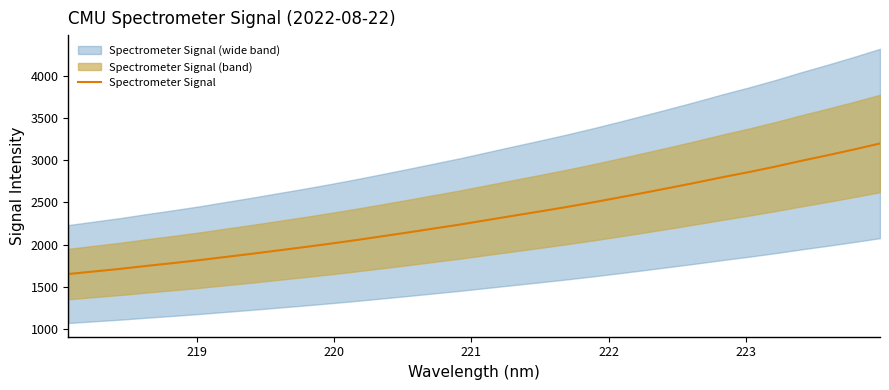

What is the greatest value displayed?

3197.0